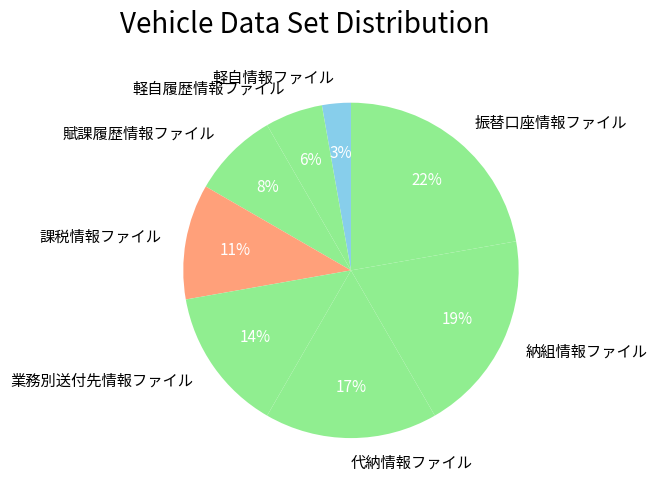

Is it true that 賦課履歴情報ファイル is 8% of the pie?

True